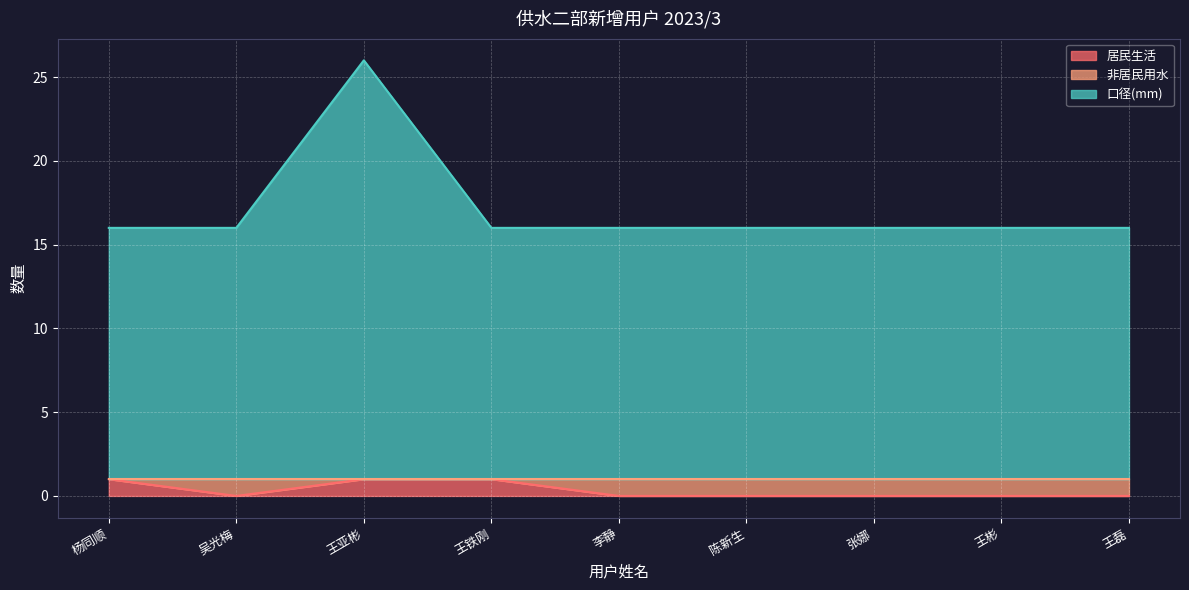

What position from the right is 张娜?

3